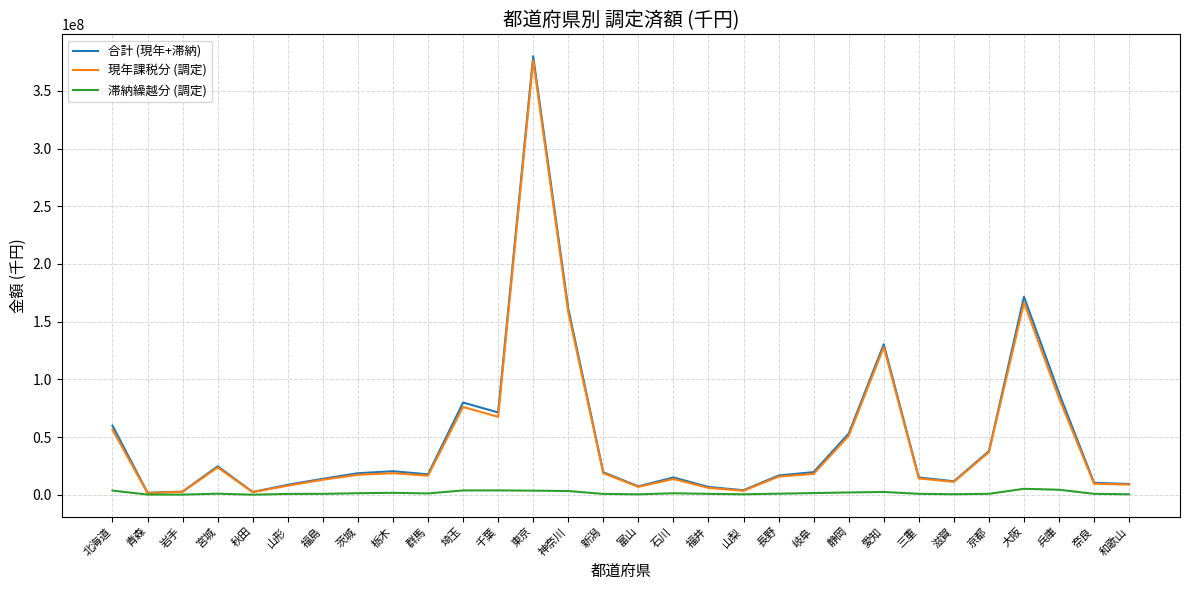

What is the average value of the 滞納繰越分 (調定) series?

1645454